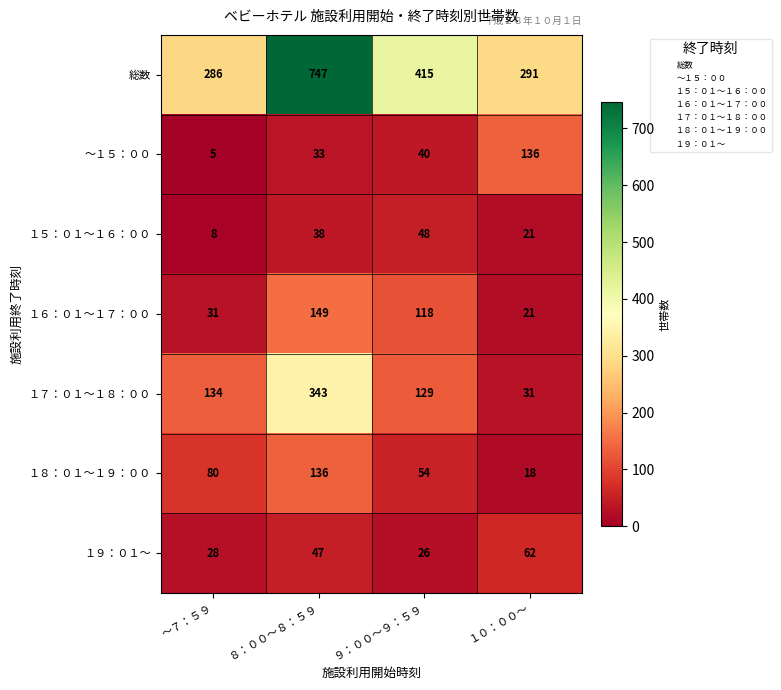

Is the value of １５：０１～１６：００ at １０：００～ greater than the value of １８：０１～１９：００ at １０：００～?

Yes